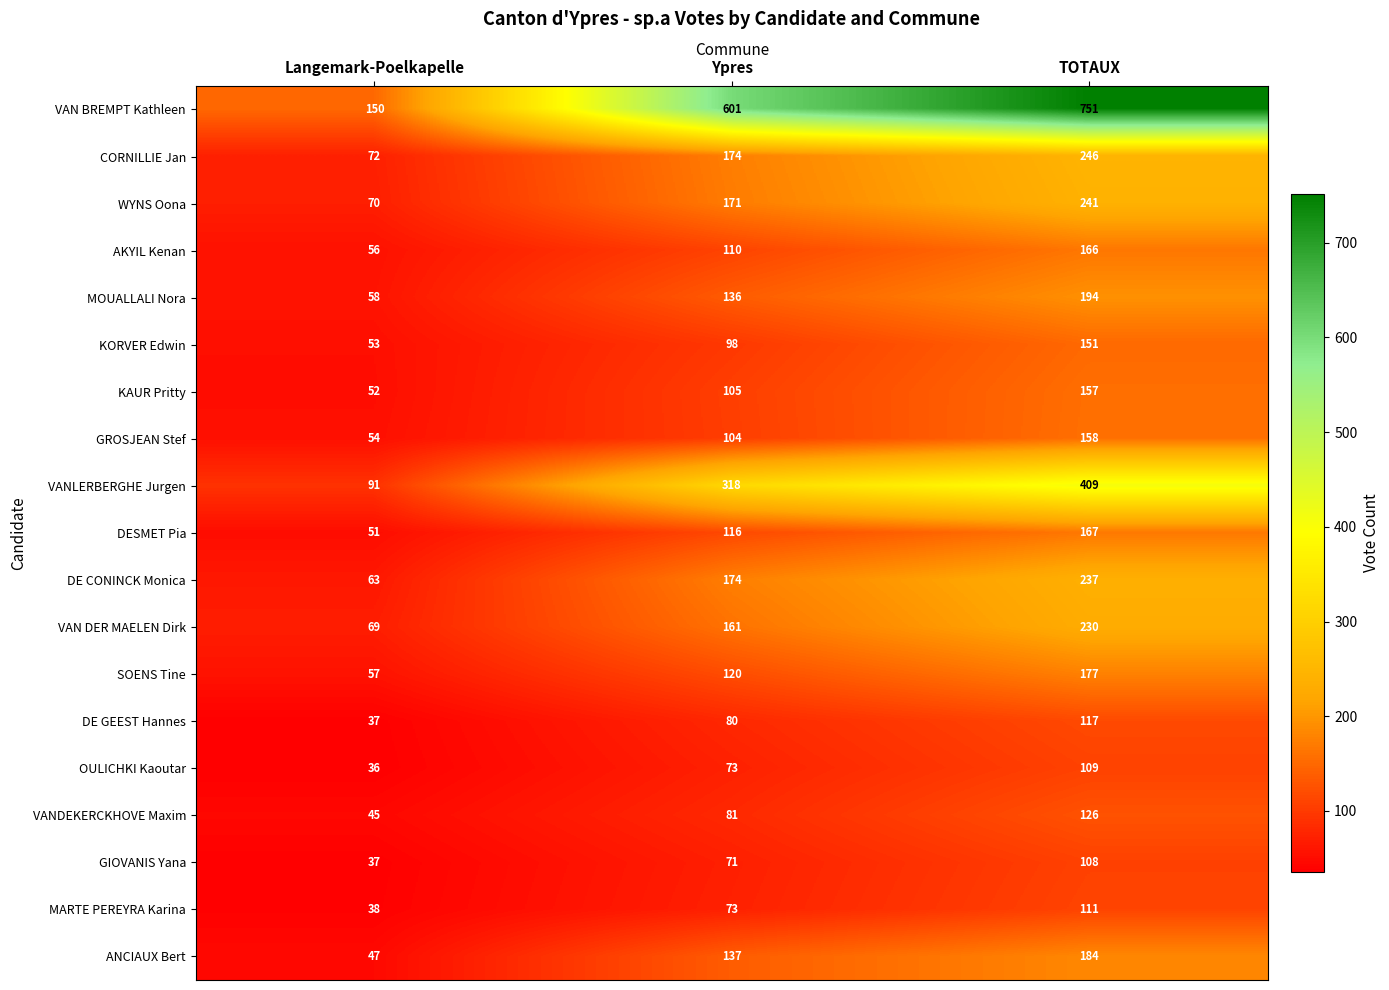

How many ANCIAUX Bert values are between 47 and 184?

3